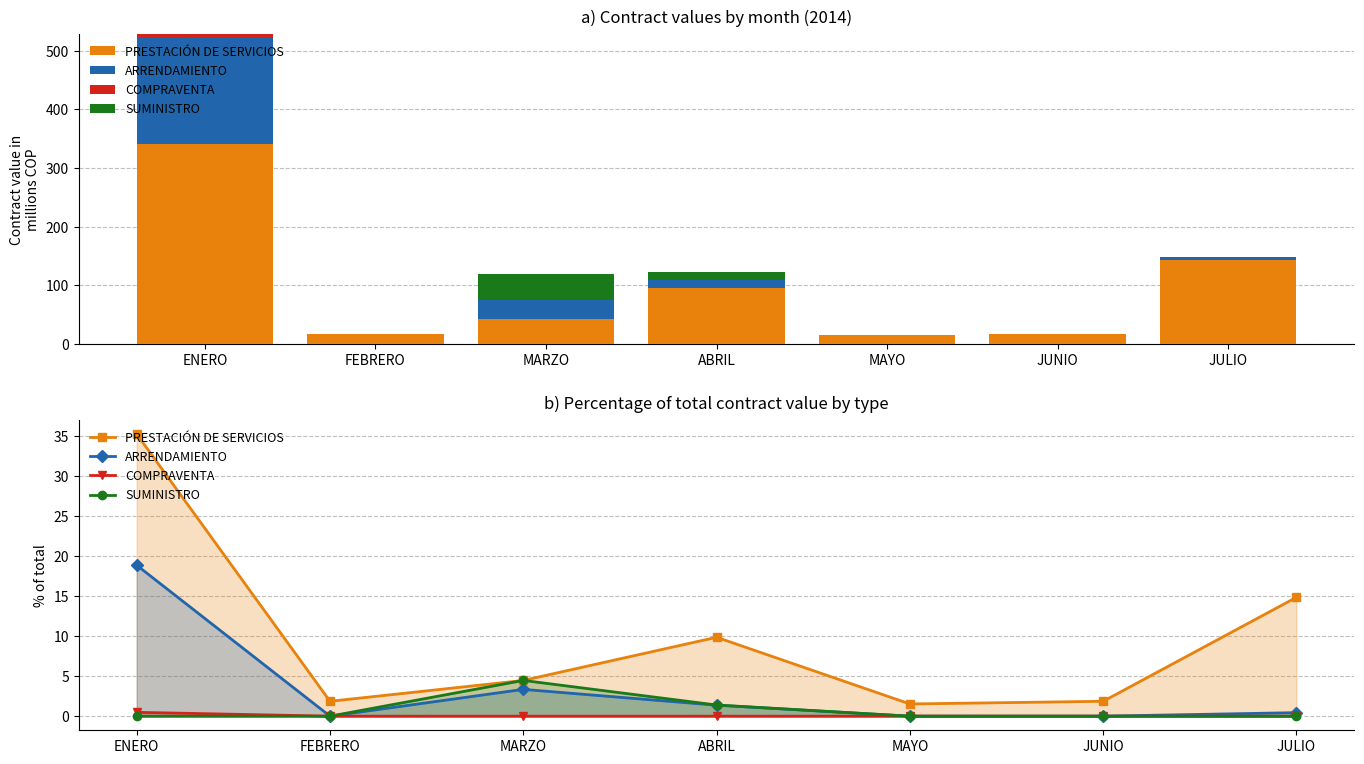

What is the average value of the PRESTACIÓN DE SERVICIOS series?

9.9